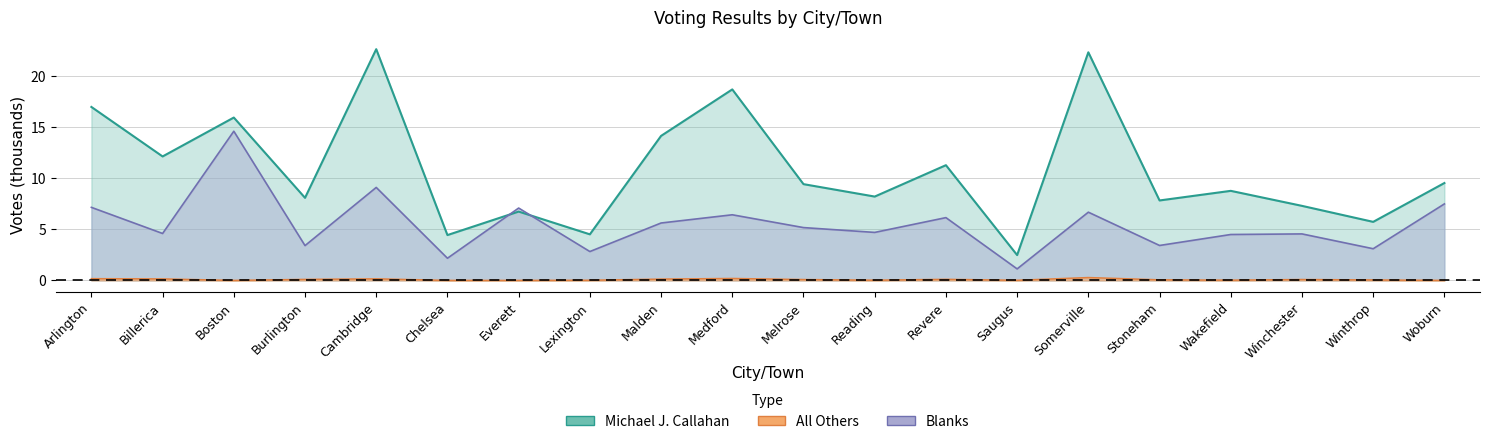

Is it true that All Others equals 0.1 at Winthrop?

False